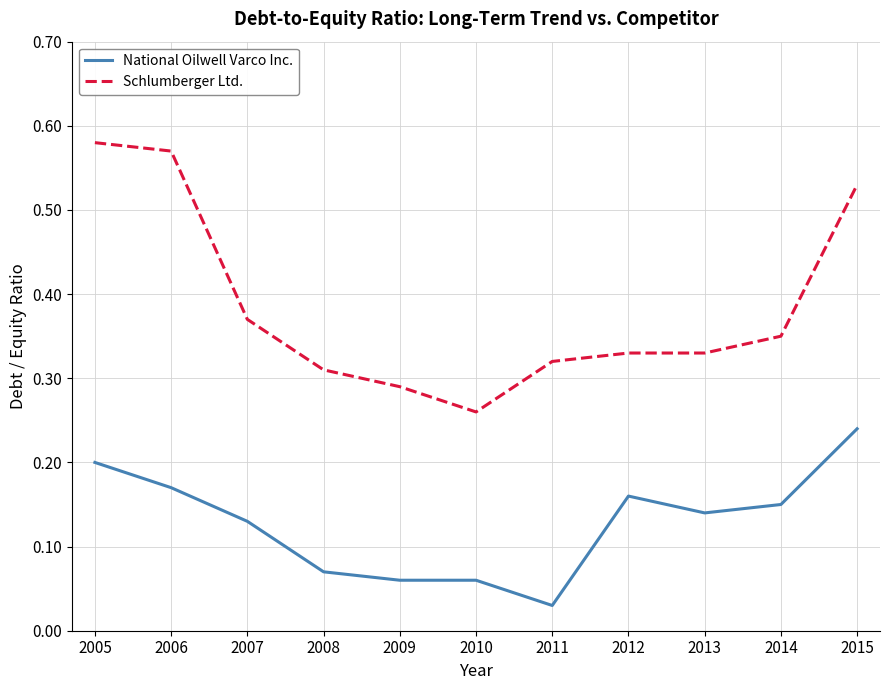

Does the chart display data point markers on the line(s)?

No